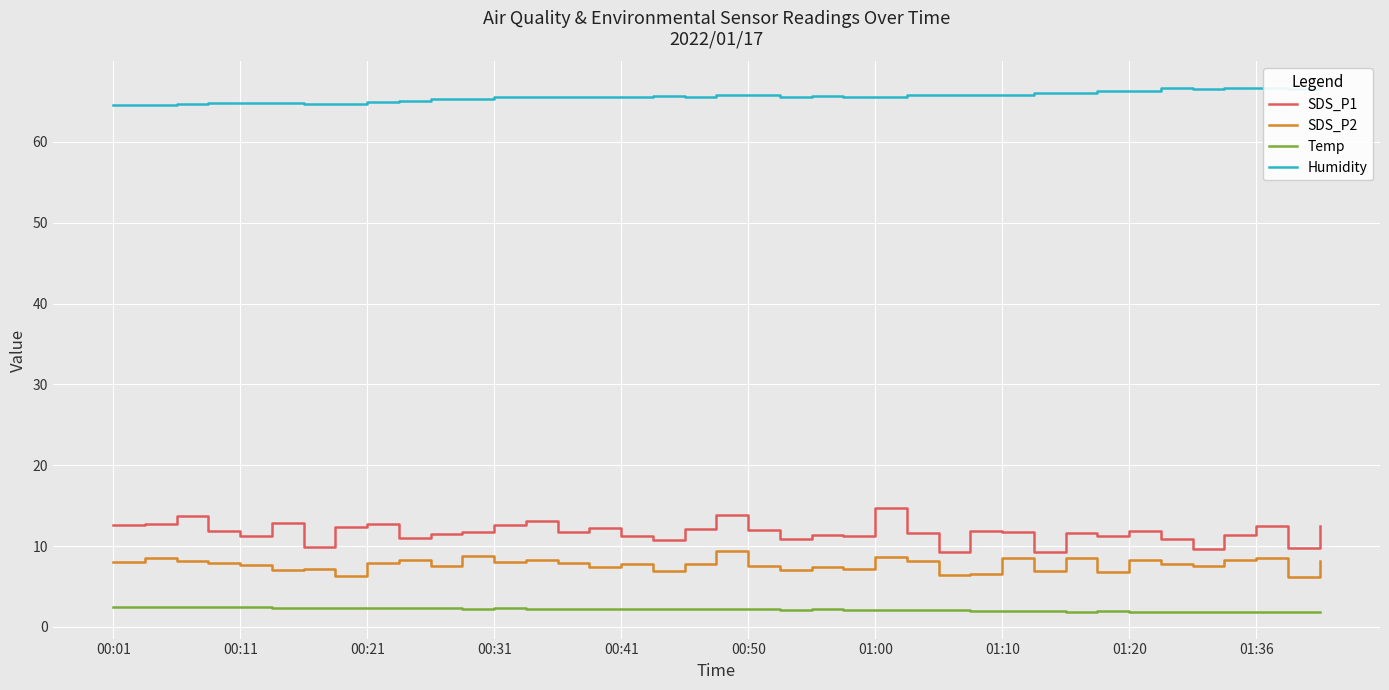

What is the greatest value displayed?

66.7